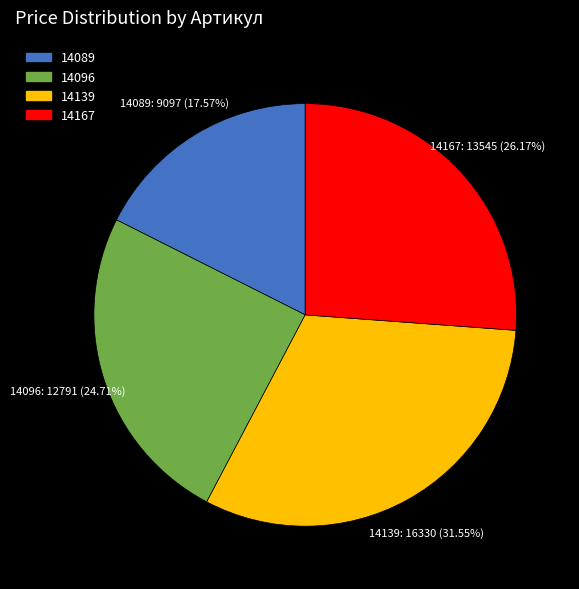

True or false: 14089 accounts for 18% of the total.

True